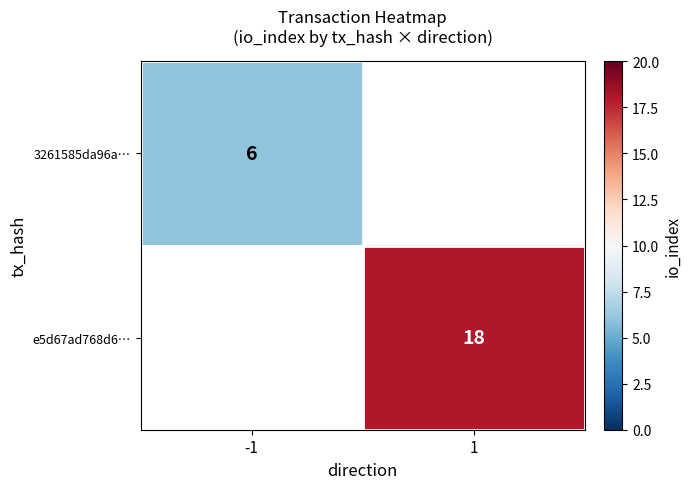

Is the value of 3261585da96a… at -1 greater than the value of e5d67ad768d6… at 1?

No